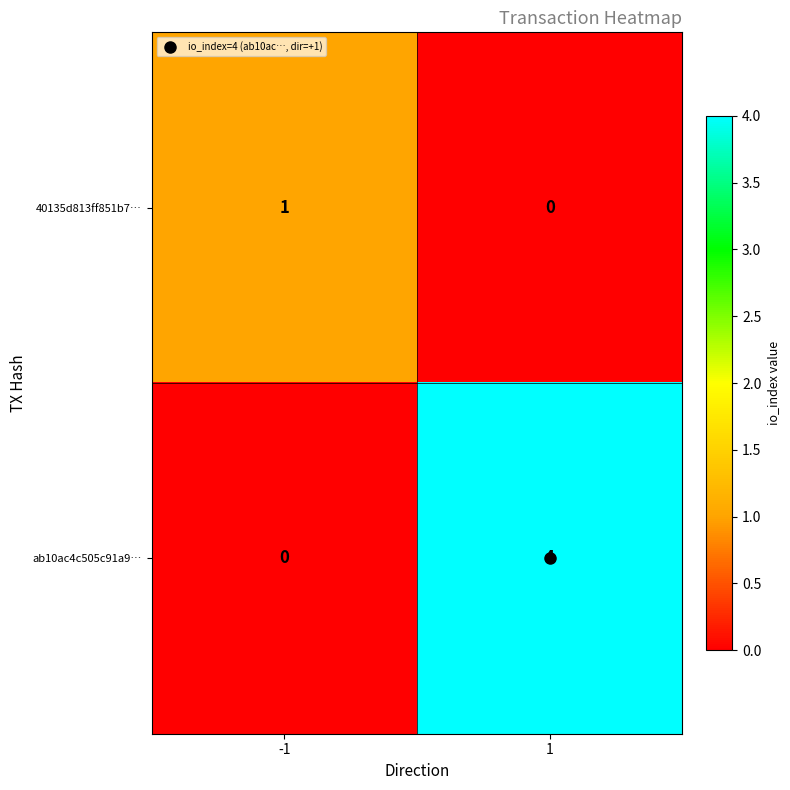

Between -1 and 1, which series saw the biggest shift?

ab10ac4c505c91a9…